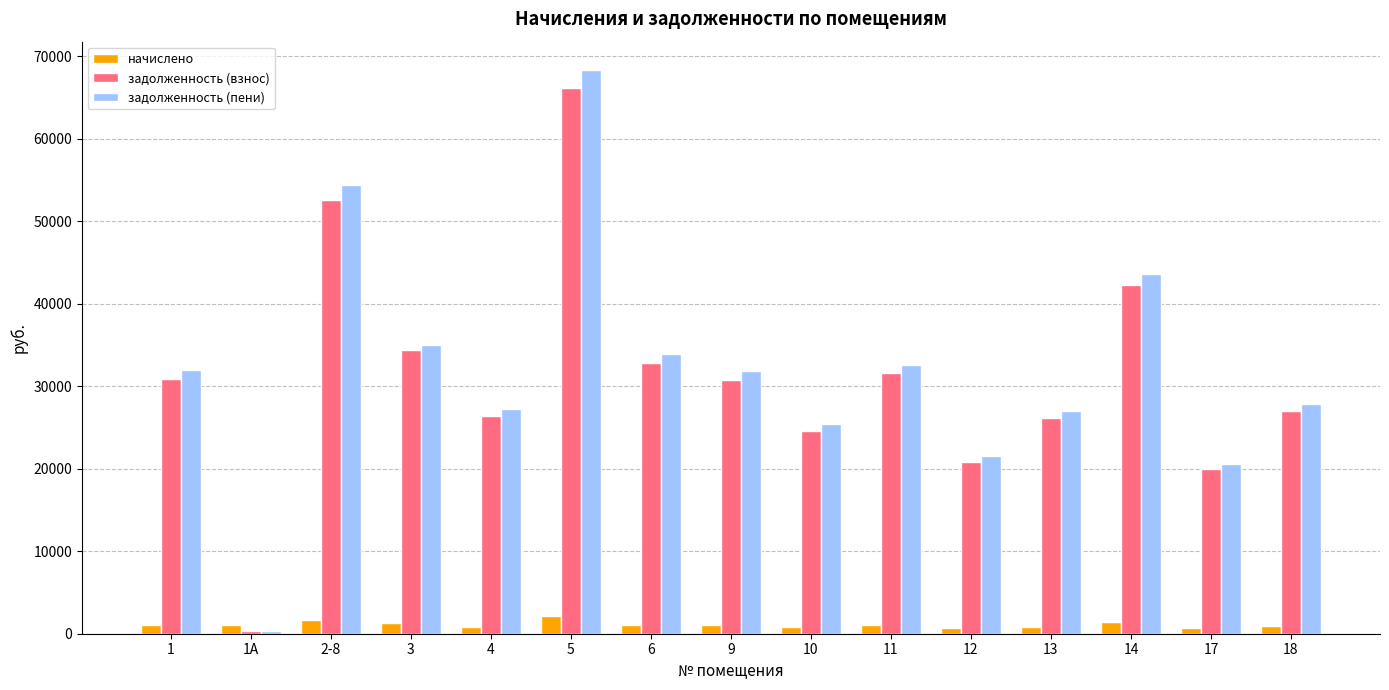

The задолженность (взнос) series shows 39661.8 at 4. True or false?

False